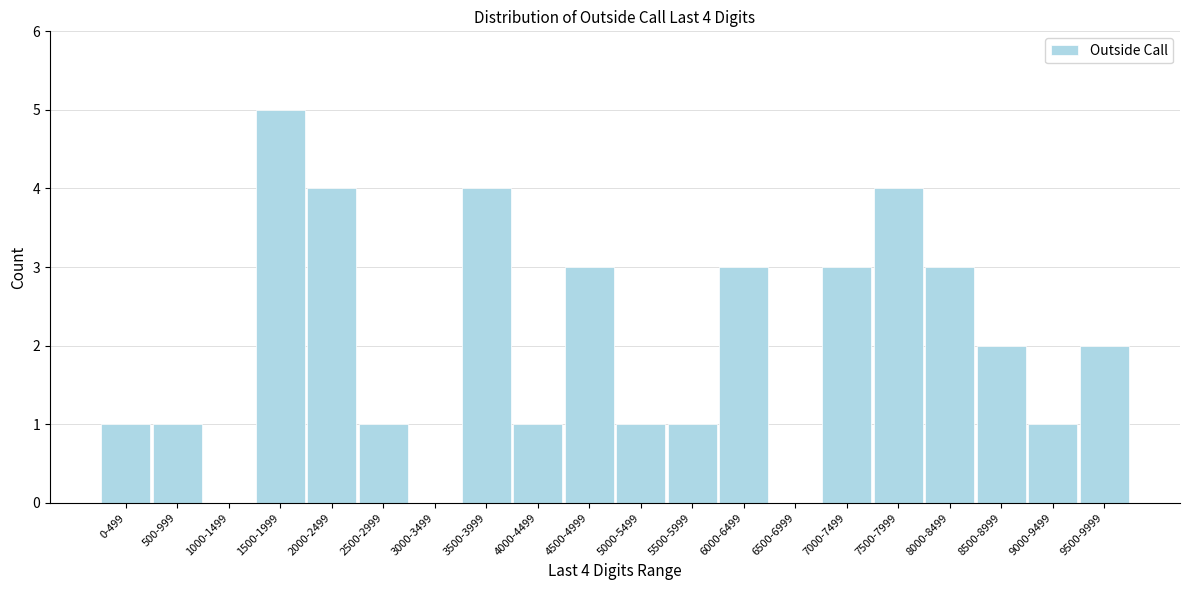

Reading right to left, what are all the values shown in this chart?

9500-9999=2	9000-9499=1	8500-8999=2	8000-8499=3	7500-7999=4	7000-7499=3	6500-6999=0	6000-6499=3	5500-5999=1	5000-5499=1	4500-4999=3	4000-4499=1	3500-3999=4	3000-3499=0	2500-2999=1	2000-2499=4	1500-1999=5	1000-1499=0	500-999=1	0-499=1